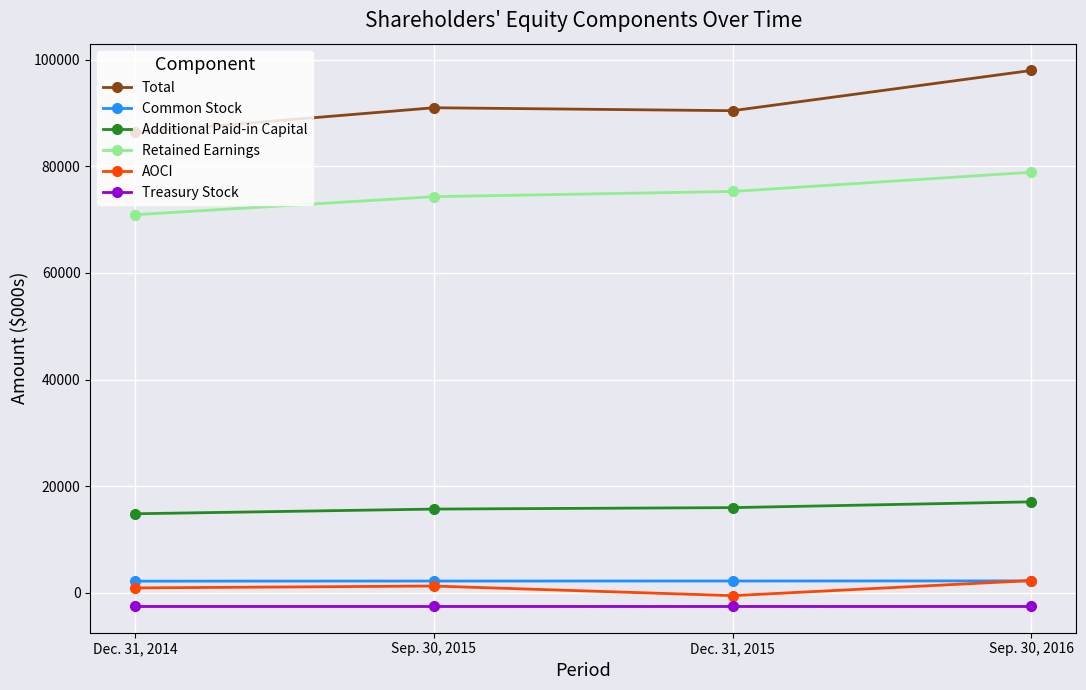

True or false: AOCI and Total cross at least once.

False